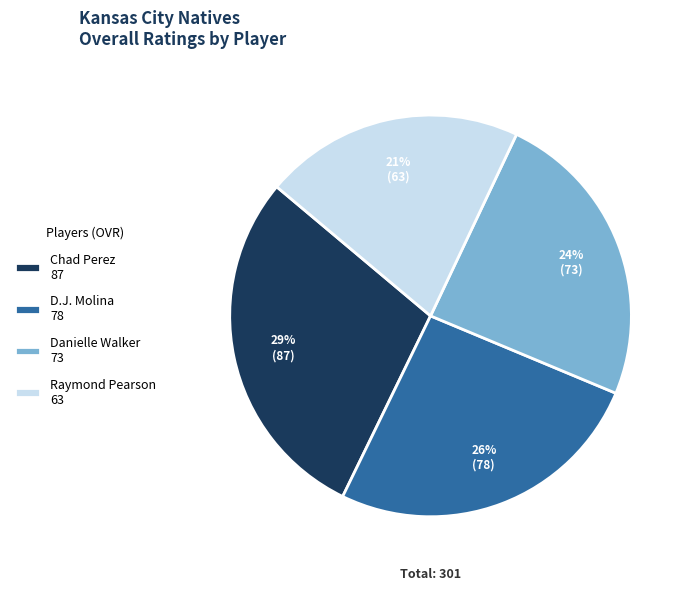

Rank the categories by value from highest to lowest.

Chad Perez, D.J. Molina, Danielle Walker, Raymond Pearson